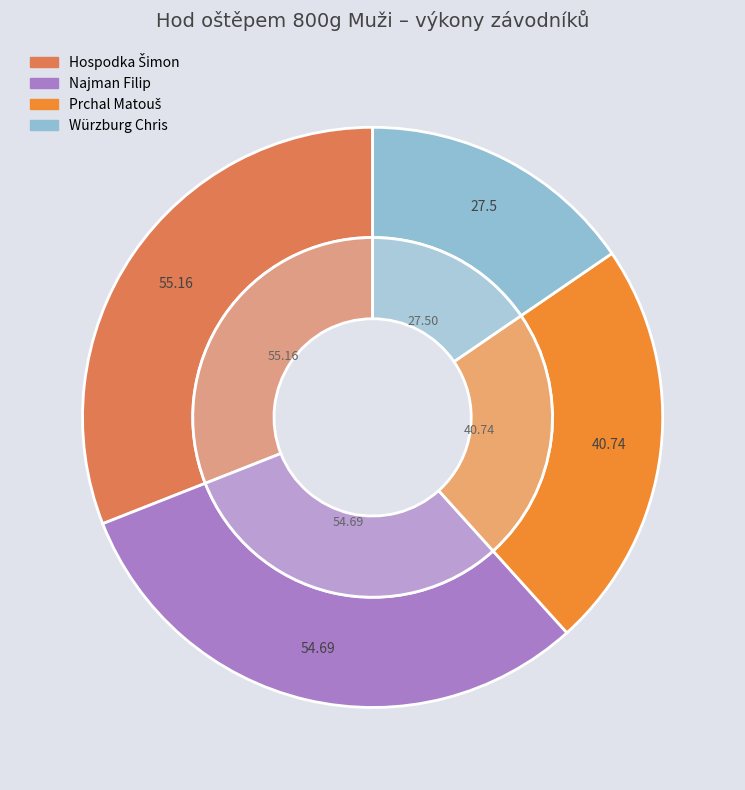

Is Najman Filip the majority of the pie?

No